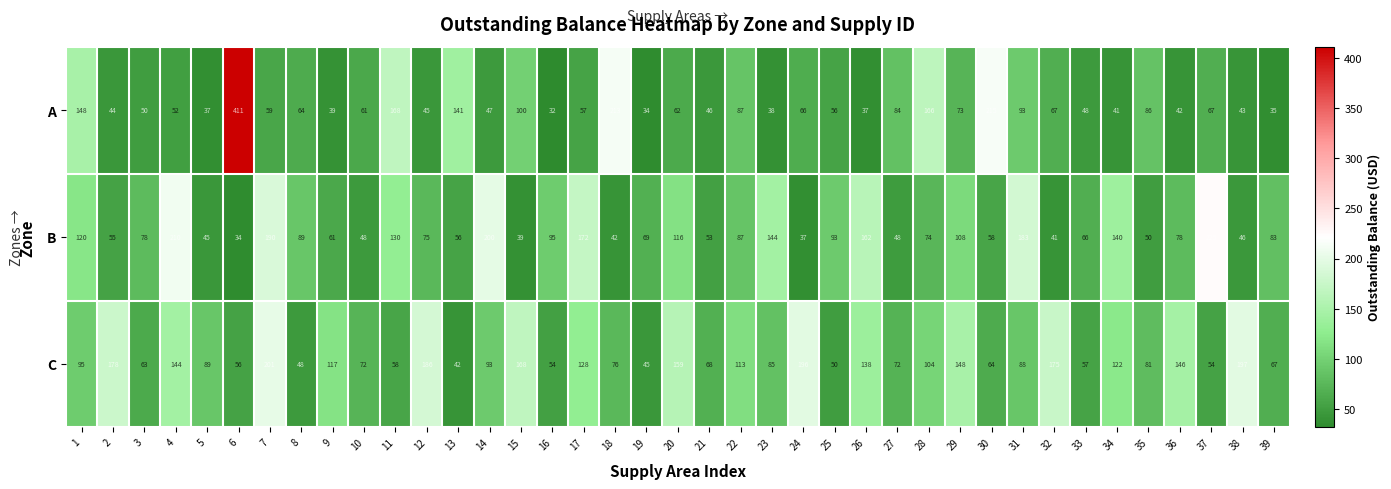

What is the approximate value of B at 16, to the nearest 10?

100